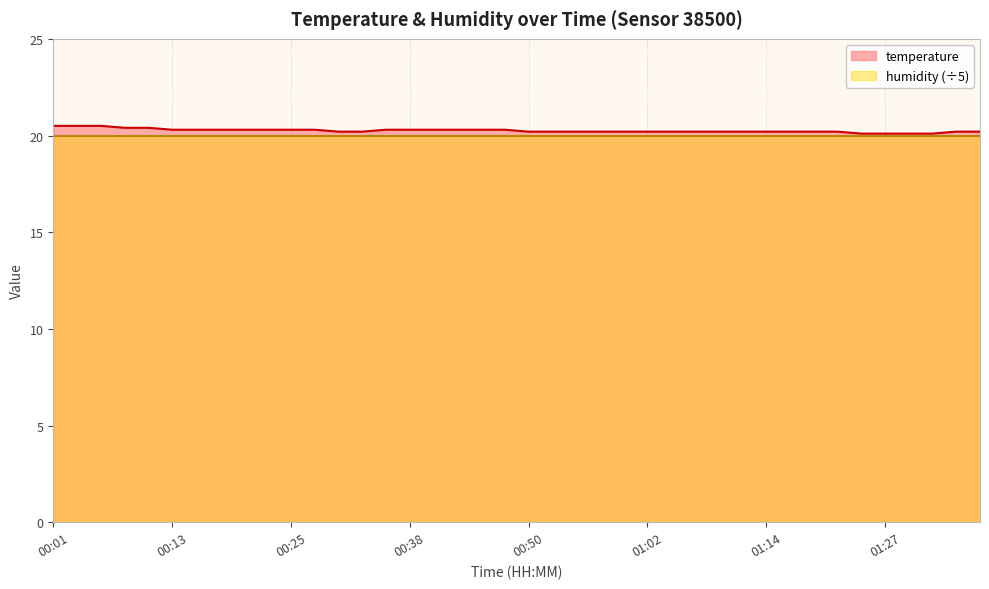

What is the label of the 1st point from the left?

00:01